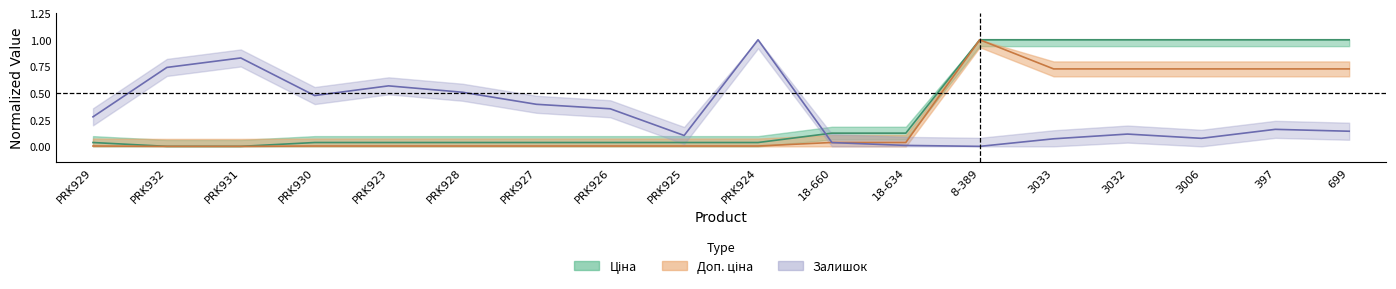

What is the value of the Залишок point at the 5th from the left?

0.6